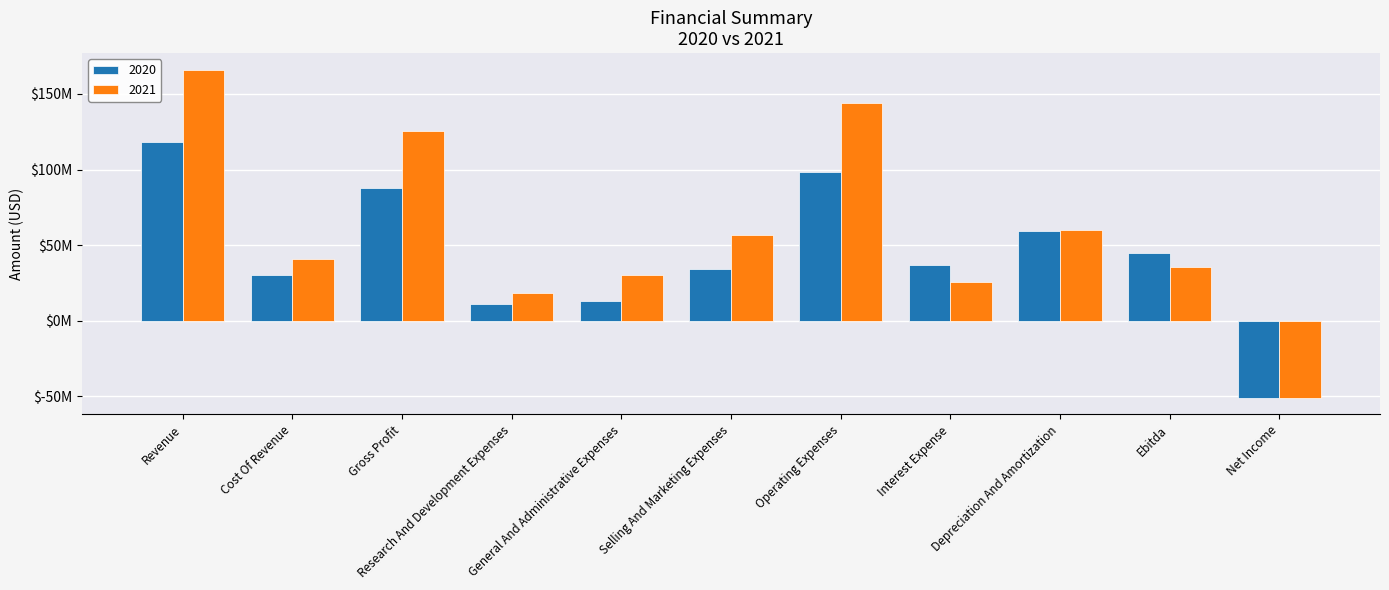

What is the spread (max minus min) of values at Cost Of Revenue?

10221000